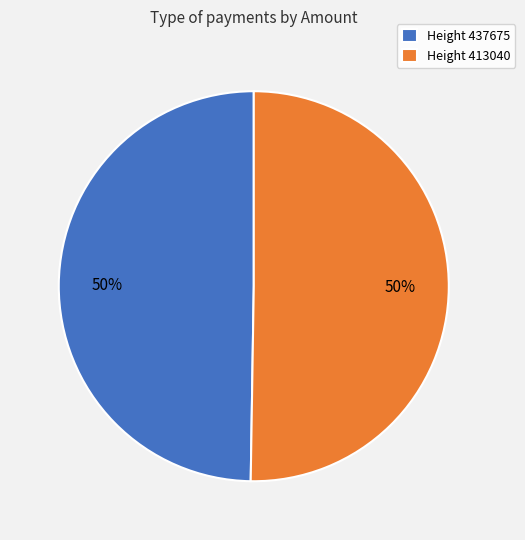

Approximately how many times larger is the value at Height 437675 compared to Height 413040?

1.0